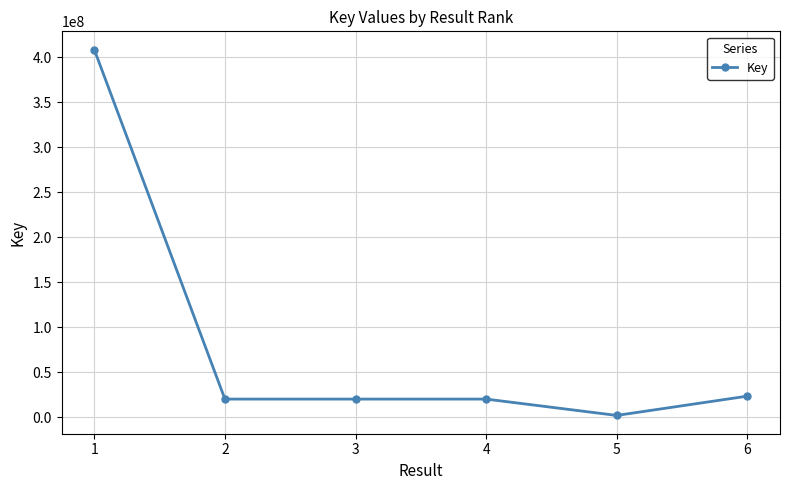

How many points are lower than both their immediate neighbors (excluding endpoints)?

2